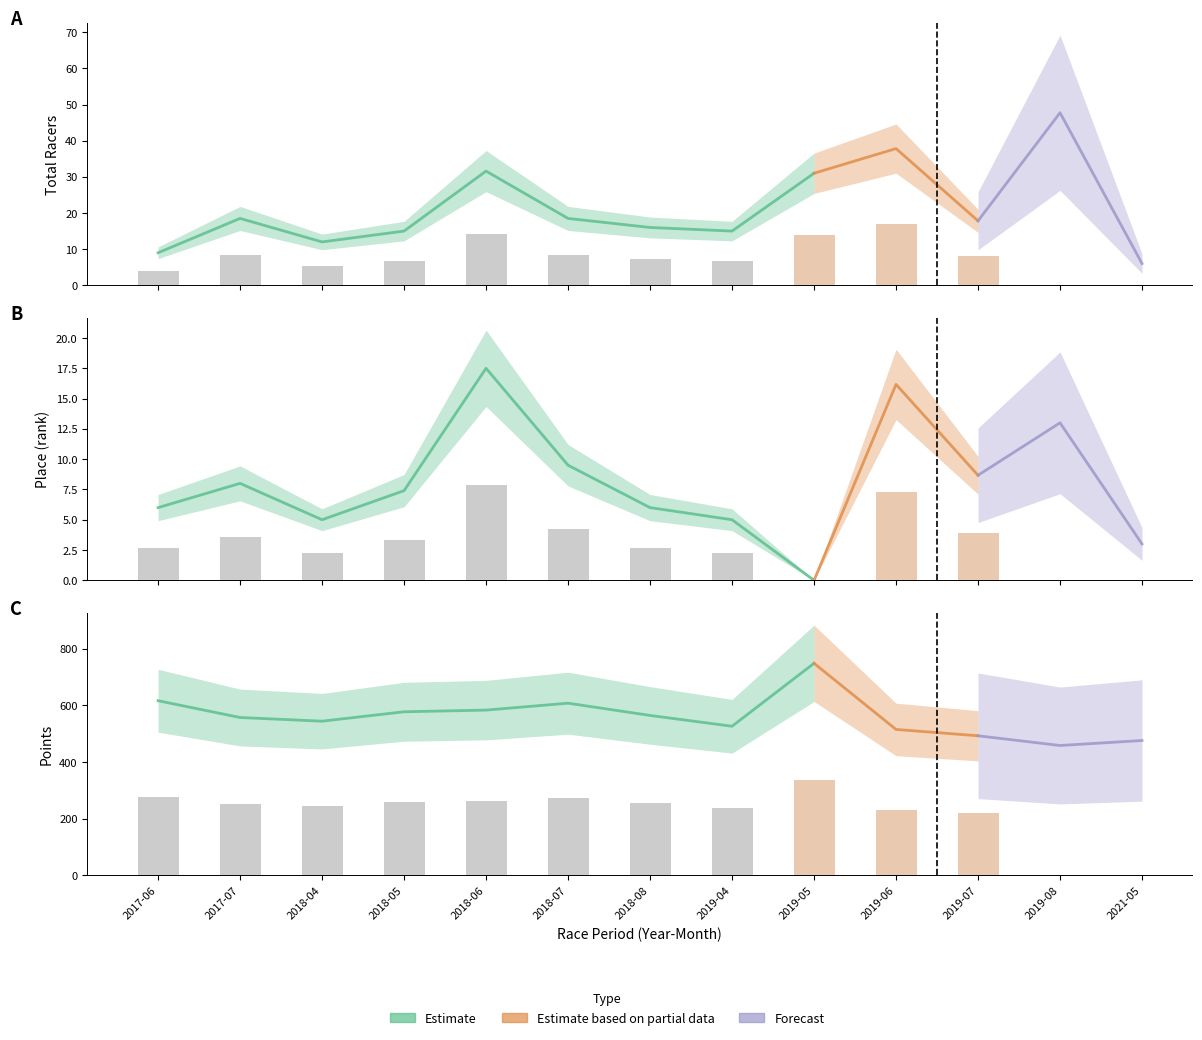

What is the total value across all series at 2018-05?

599.6